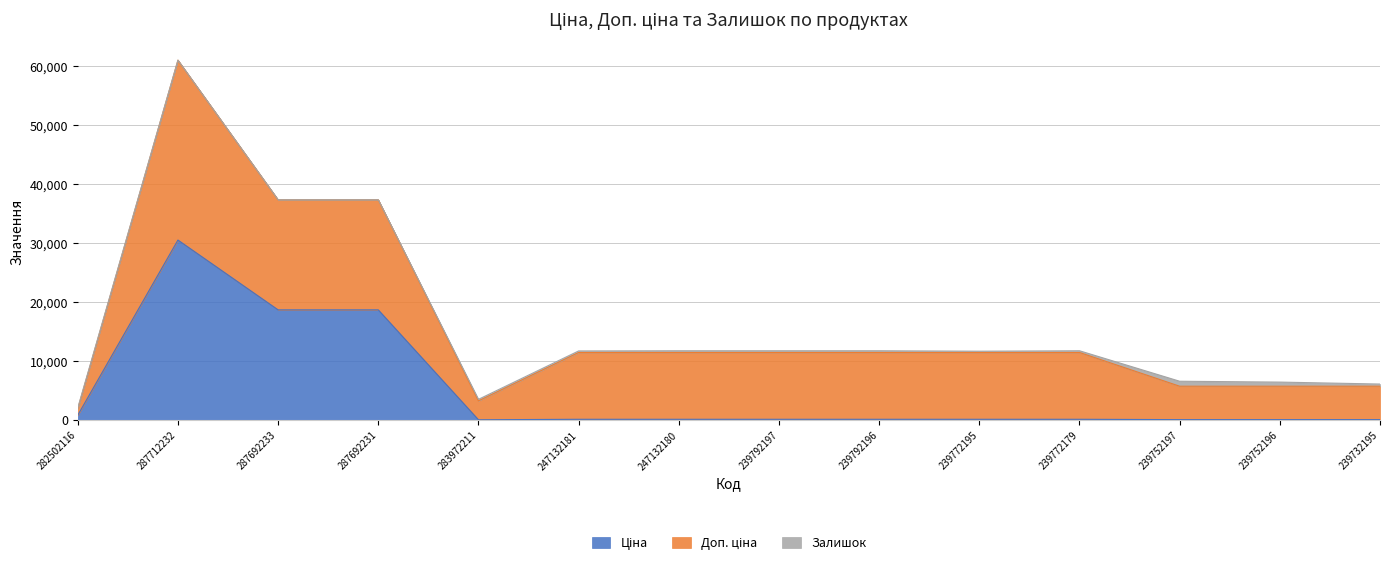

What is the difference between the Доп. ціна values at 283972211 and 239772195?

8129.0